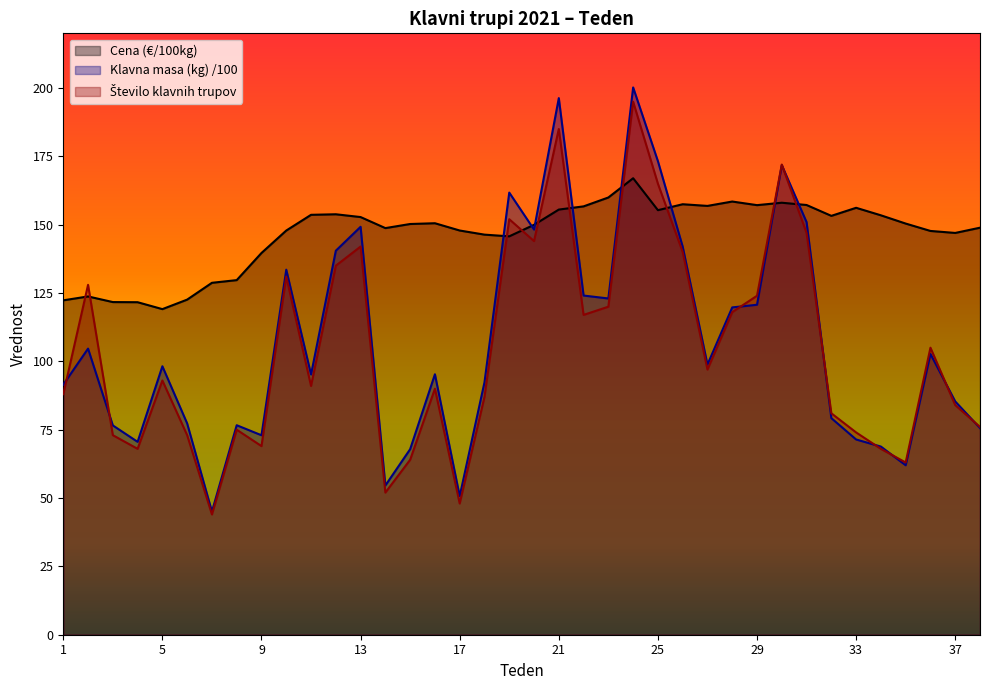

True or false: Cena (€/100kg) and Število klavnih trupov intersect in this chart.

True